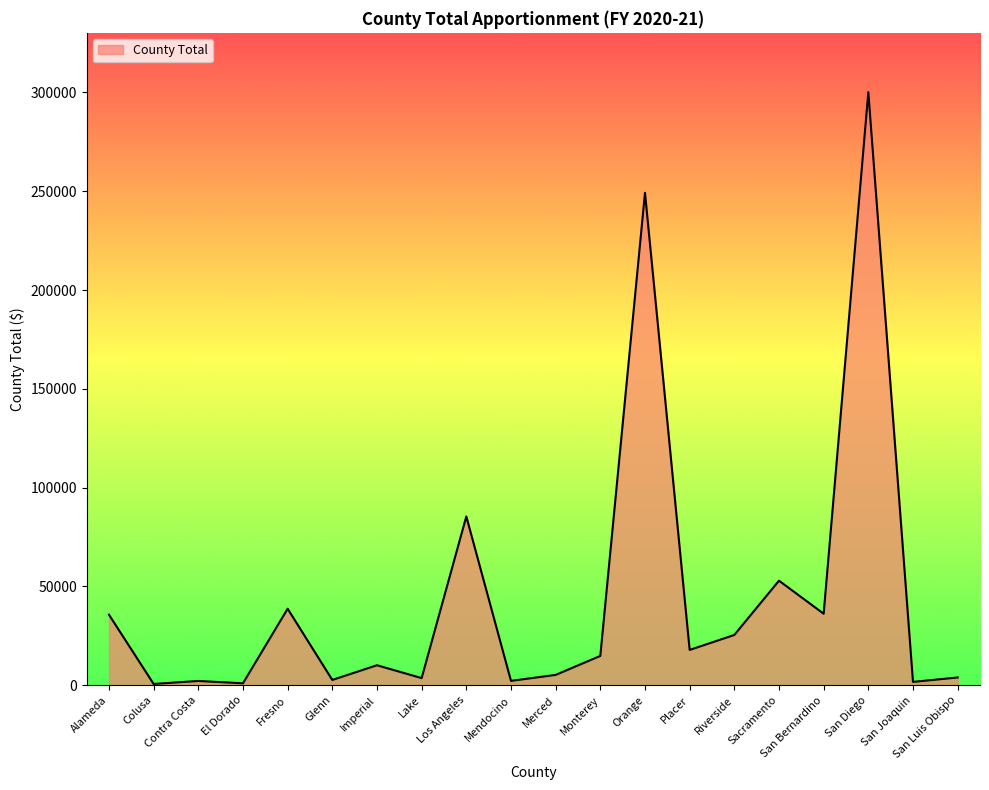

At which label is the value closest to 150387?

Los Angeles